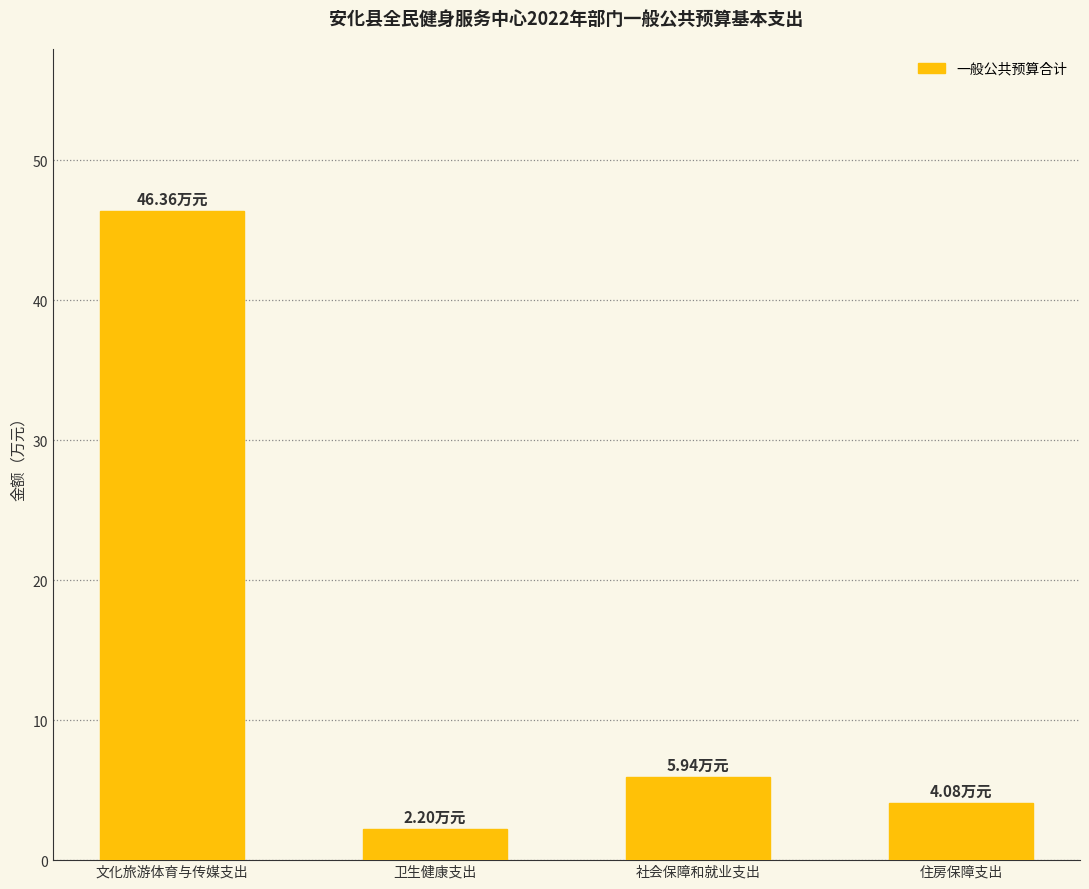

What is the sum of the values at 文化旅游体育与传媒支出 and 卫生健康支出?

48.6